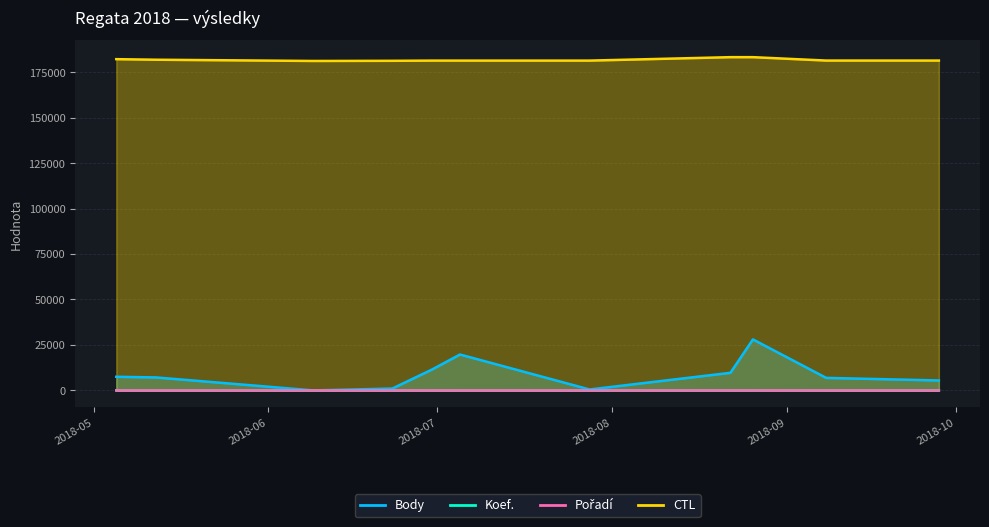

Does the chart have visible grid lines?

Yes